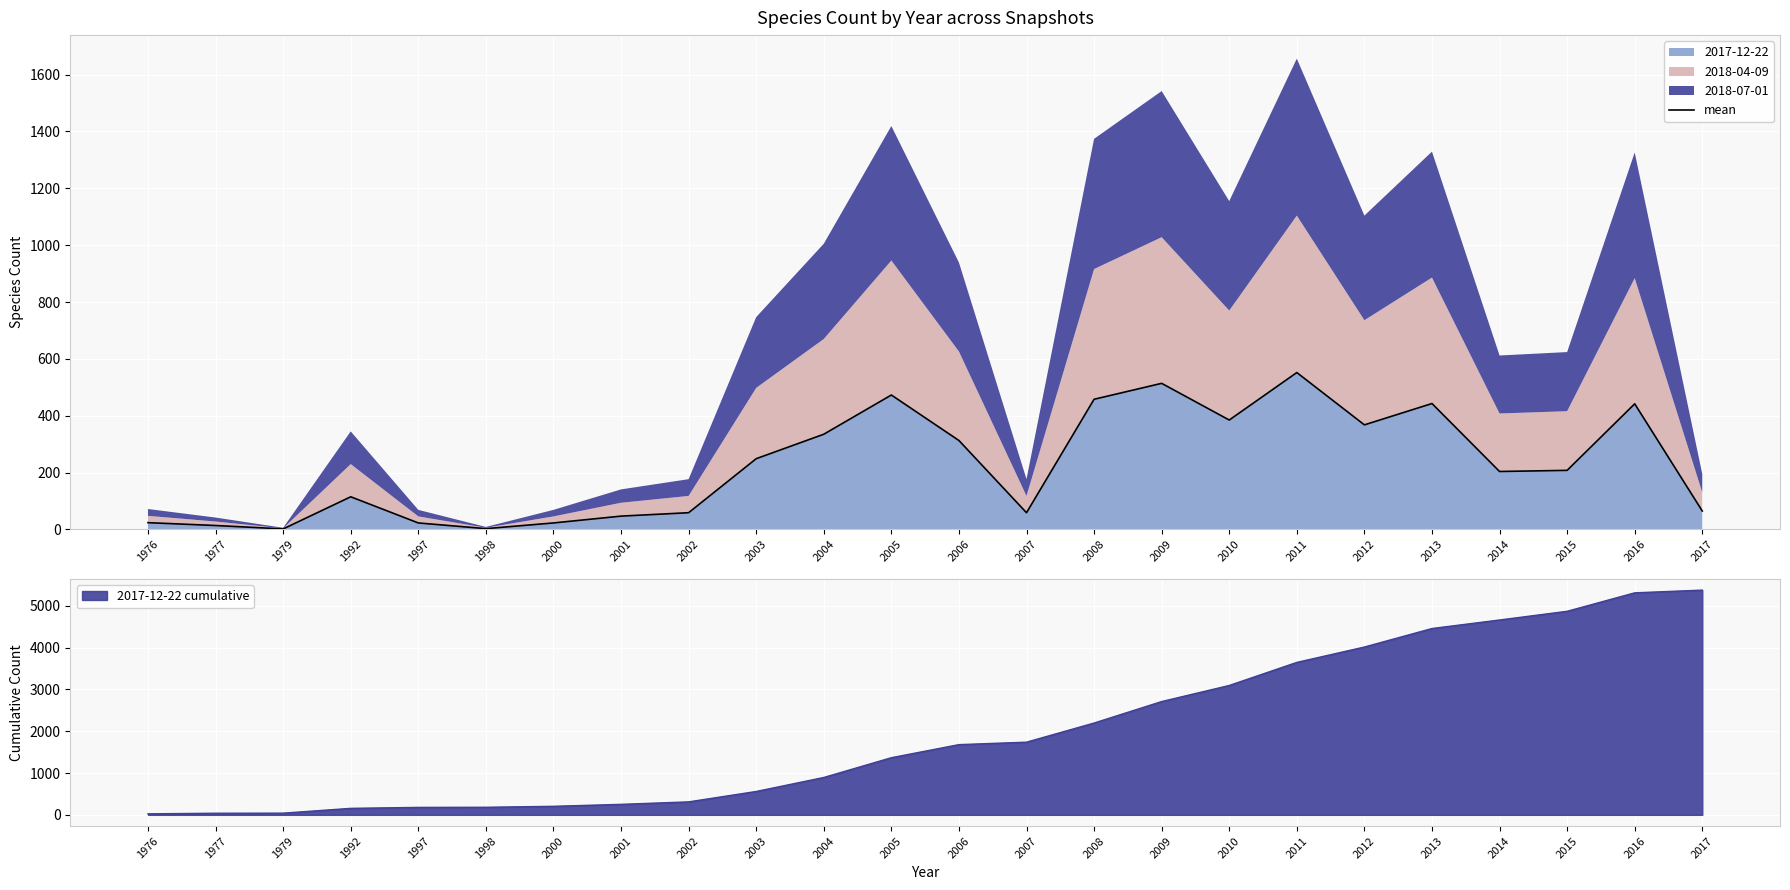

How many lines are shown in the chart?

1